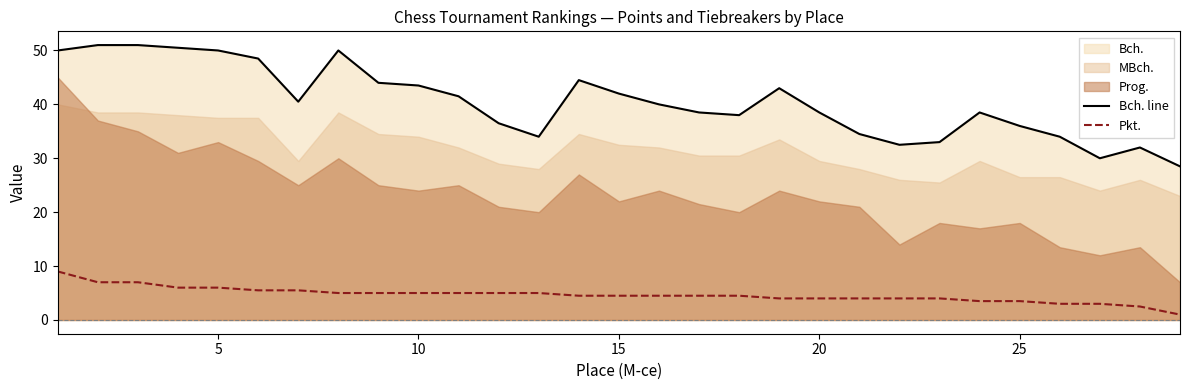

True or false: Pkt. and Bch. line cross at least once.

False